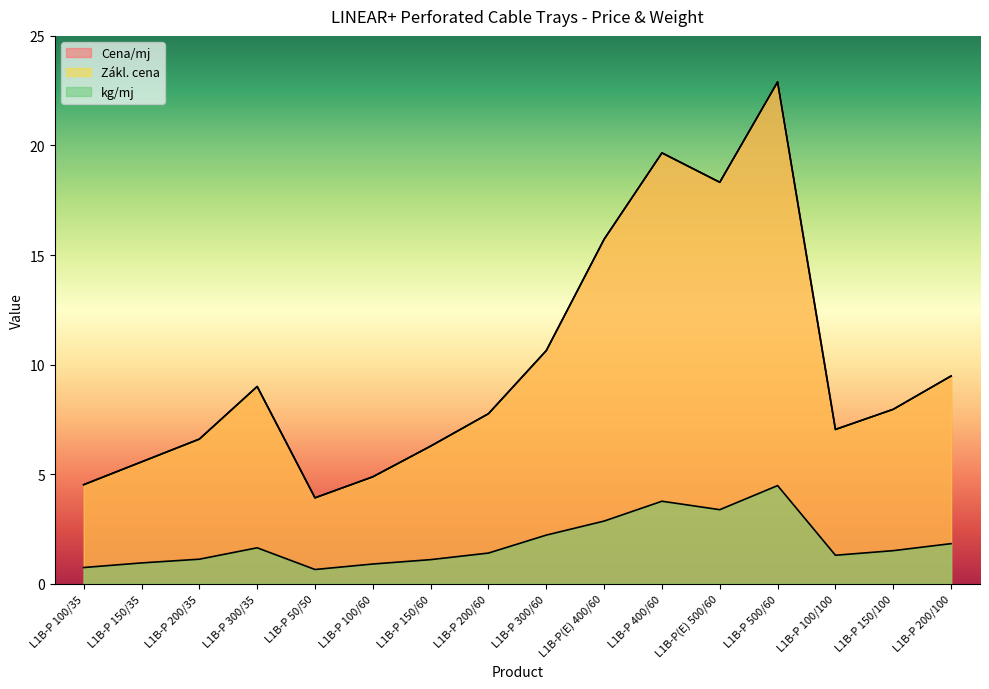

What is the value of the Zákl. cena point at the 11th from the left?

19.7